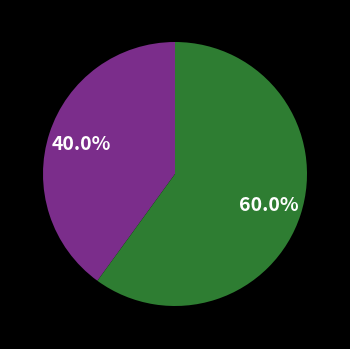

Is there a majority slice in this chart?

Yes